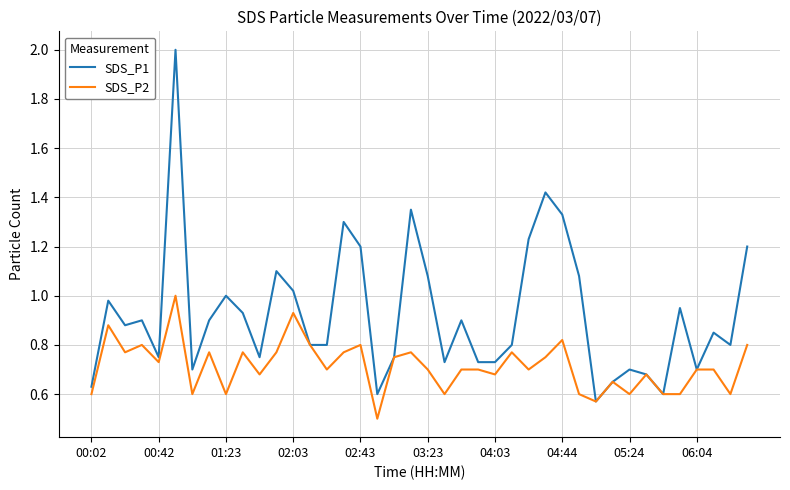

True or false: SDS_P1 has more than 2 interior local peaks.

True